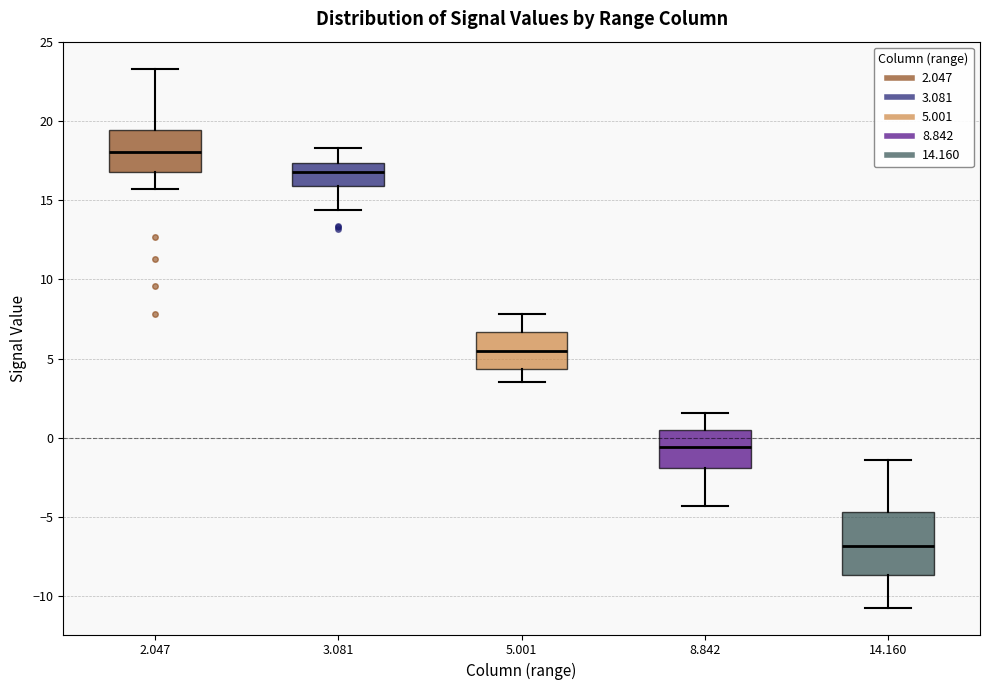

Which box's median line is the highest?

2.047